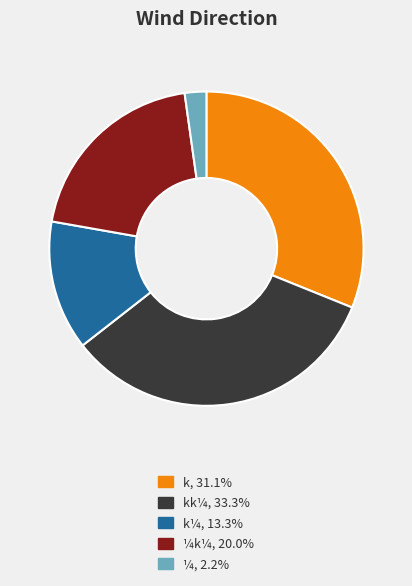

Is there any slice that represents more than half of the pie?

No